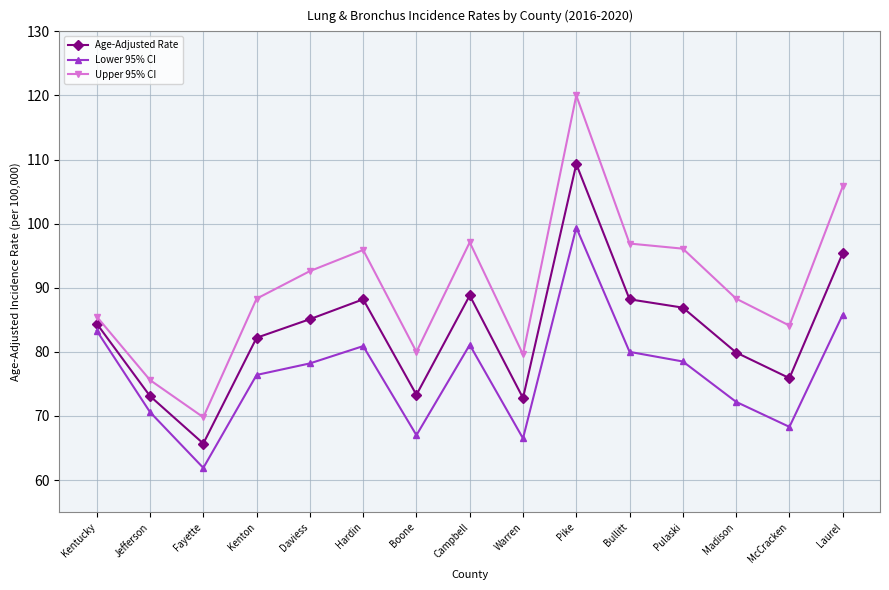

Is the value of Upper 95% CI at Bullitt greater than the value of Age-Adjusted Rate at Boone?

Yes